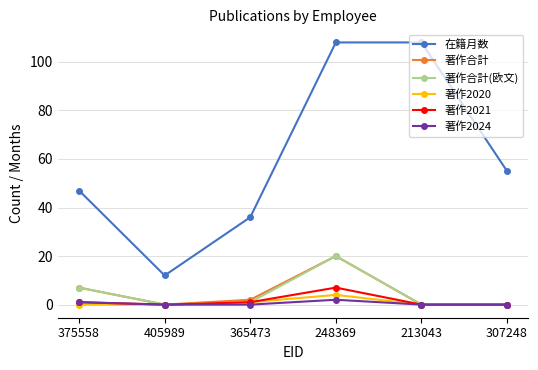

At which category does 著作2020 reach its first local peak?

248369